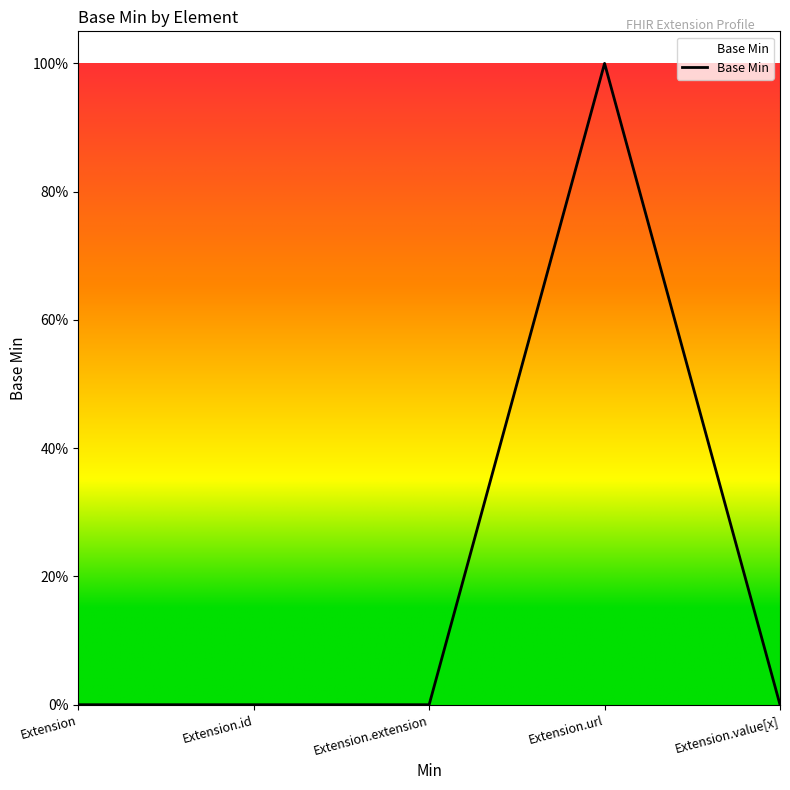

The value at Extension.url is 1. True or false?

True